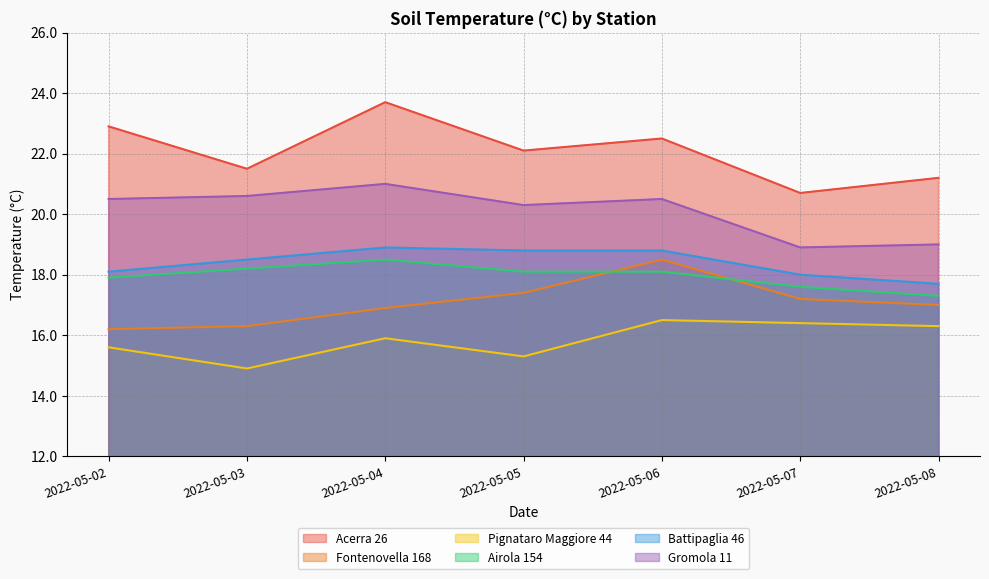

Where is the first local minimum for Acerra 26?

2022-05-03